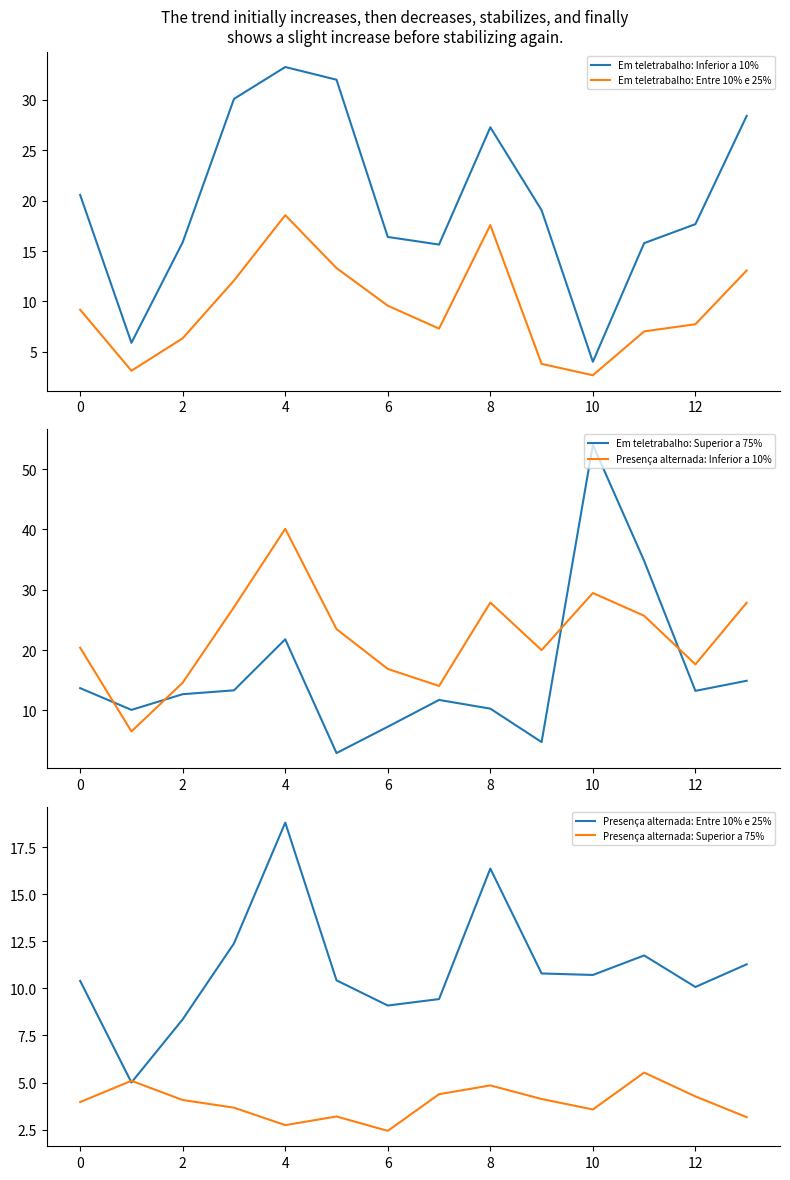

List the series in order of their peak value, lowest first.

Presença alternada: Superior a 75%, Em teletrabalho: Entre 10% e 25%, Presença alternada: Entre 10% e 25%, Em teletrabalho: Inferior a 10%, Presença alternada: Inferior a 10%, Em teletrabalho: Superior a 75%